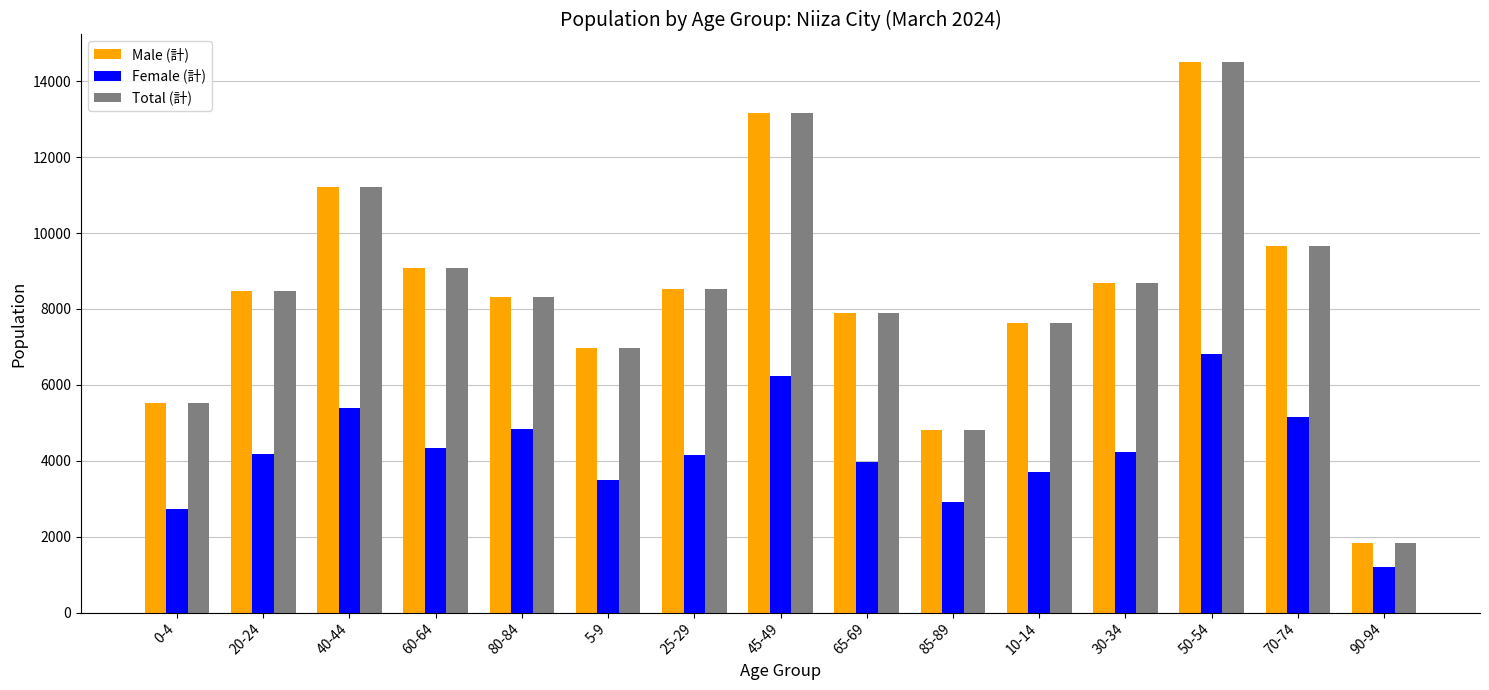

What is the difference between the maximum and minimum values in the Male (計) series?

12687